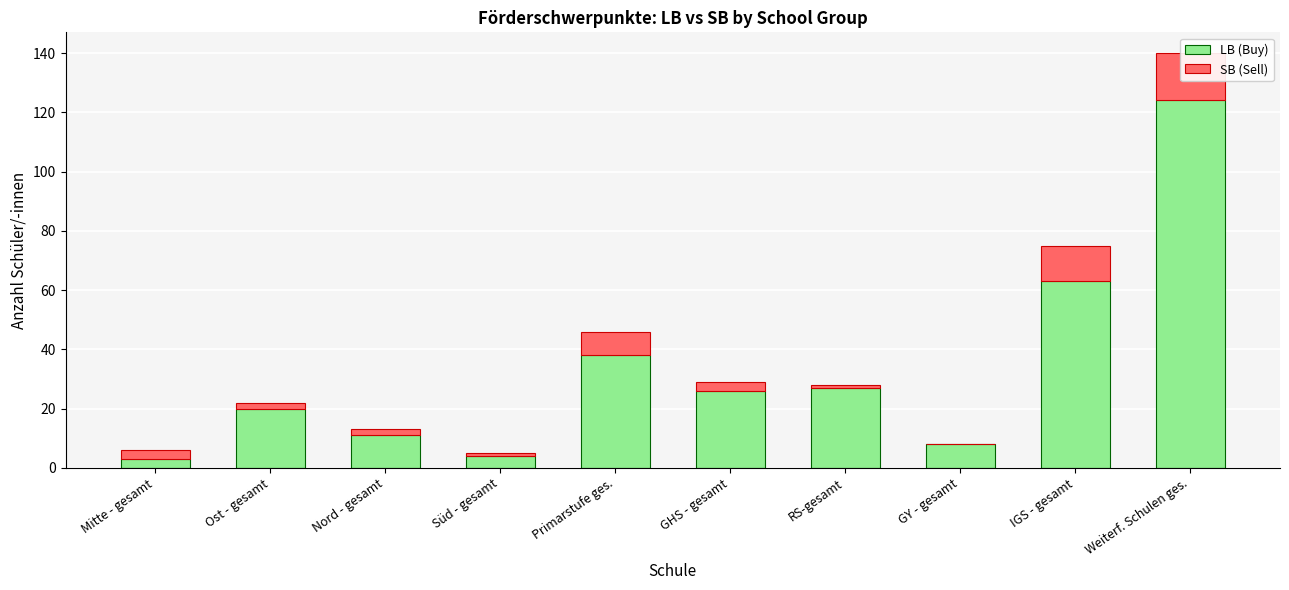

Which series has the largest range (max minus min)?

LB (Buy)